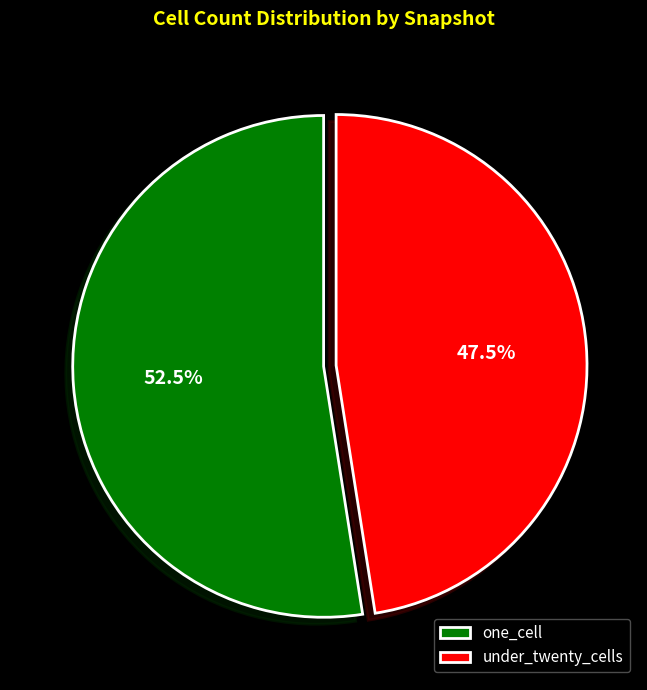

What is the ratio of the value at one_cell to the value at under_twenty_cells?

1.1